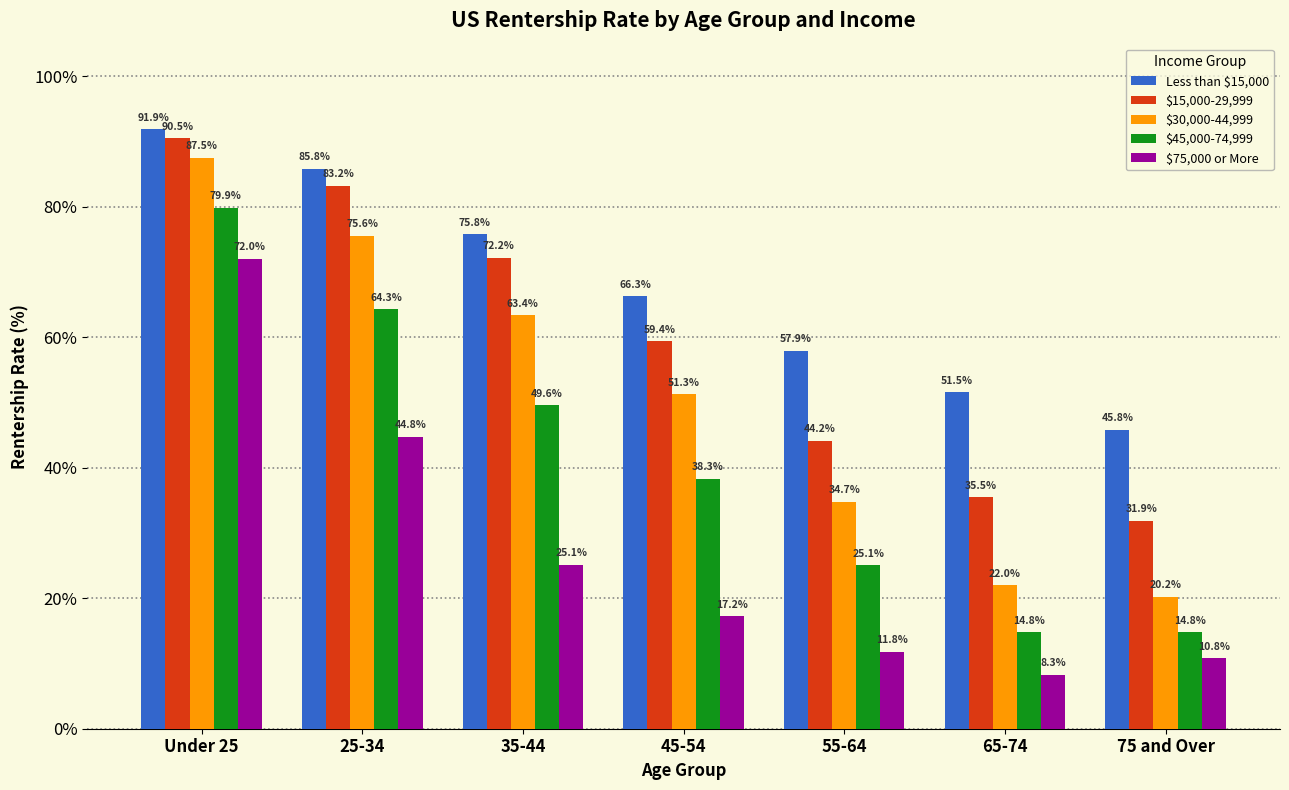

Reading left to right, extract all data points from this chart.

Less than $15,000: 91.9	85.8	75.8	66.3	57.9	51.5	45.8
$15,000-29,999: 90.5	83.2	72.2	59.4	44.2	35.5	31.9
$30,000-44,999: 87.5	75.6	63.4	51.3	34.7	22.0	20.2
$45,000-74,999: 79.9	64.3	49.6	38.3	25.1	14.8	14.8
$75,000 or More: 72.0	44.8	25.1	17.2	11.8	8.3	10.8